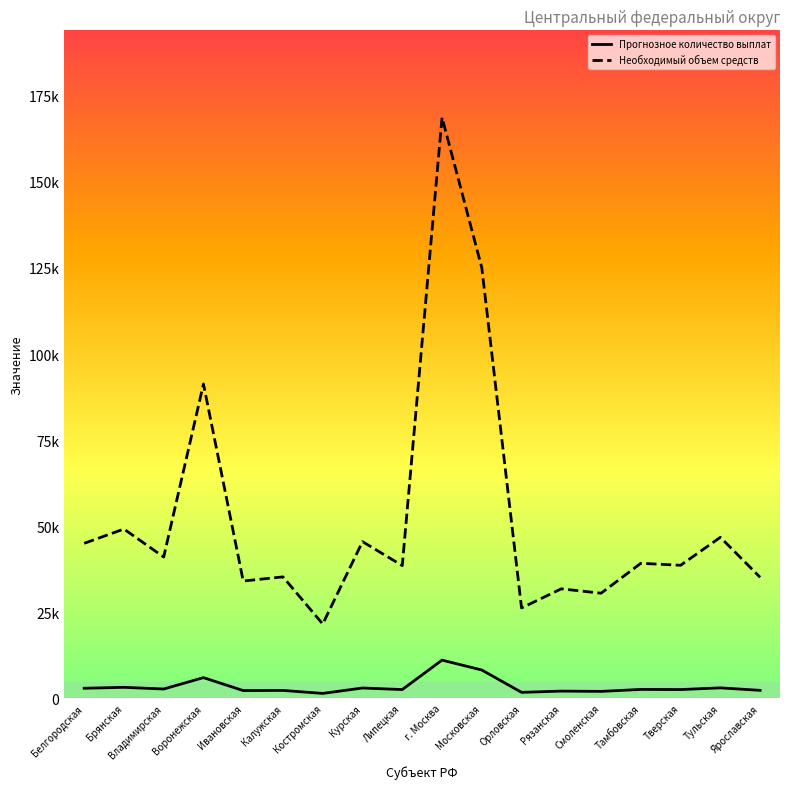

At how many categories does at least one series exceed 63554?

3